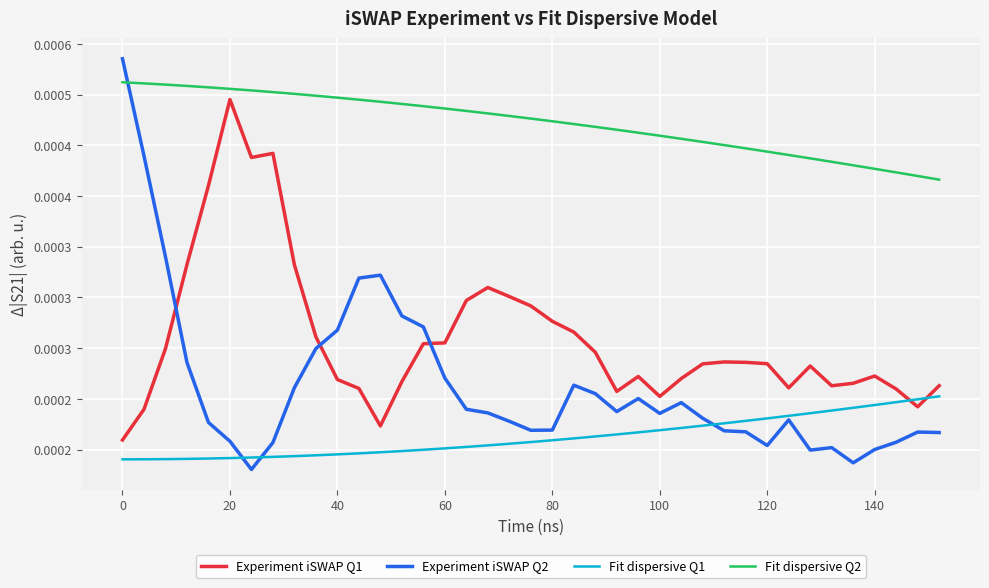

What are all the series names shown in the legend?

Experiment iSWAP Q1, Experiment iSWAP Q2, Fit dispersive Q1, Fit dispersive Q2